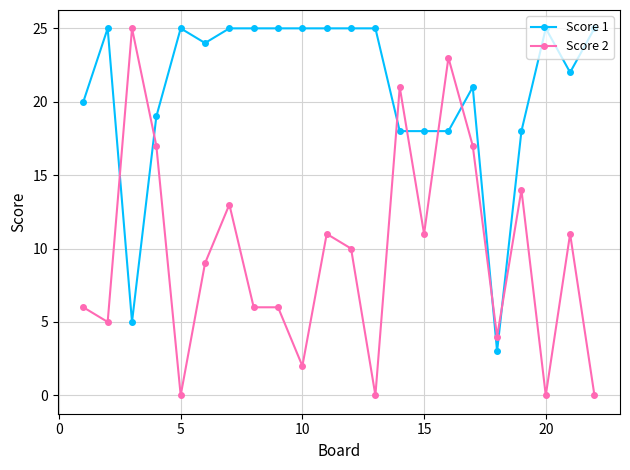

What is the difference between the maximum and minimum values in the Score 1 series?

22